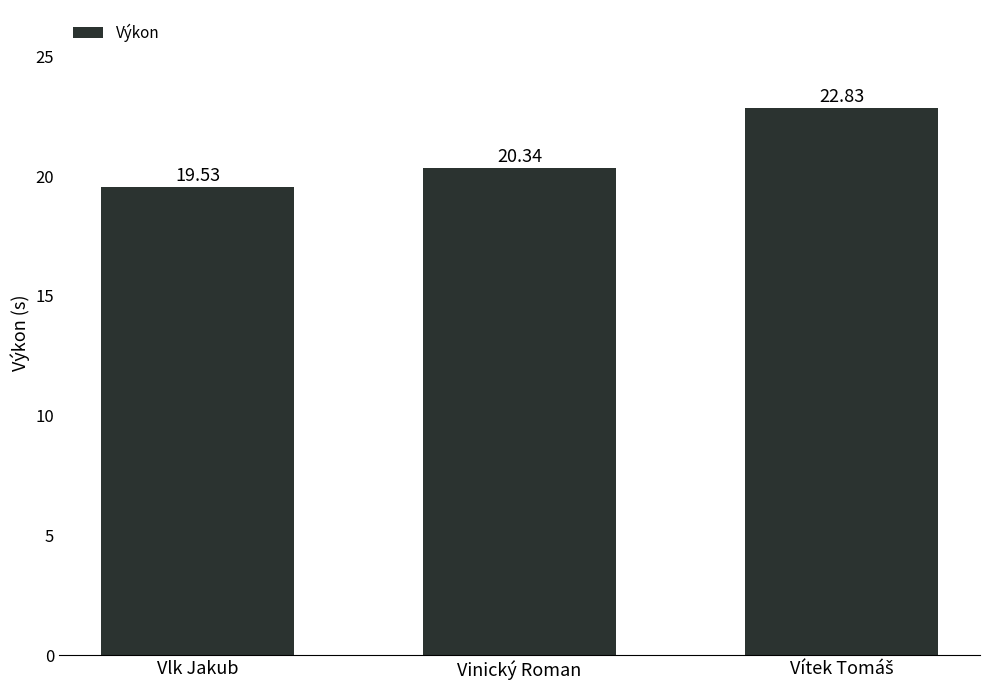

What is the label of the 2nd bar from the right?

Vinický Roman